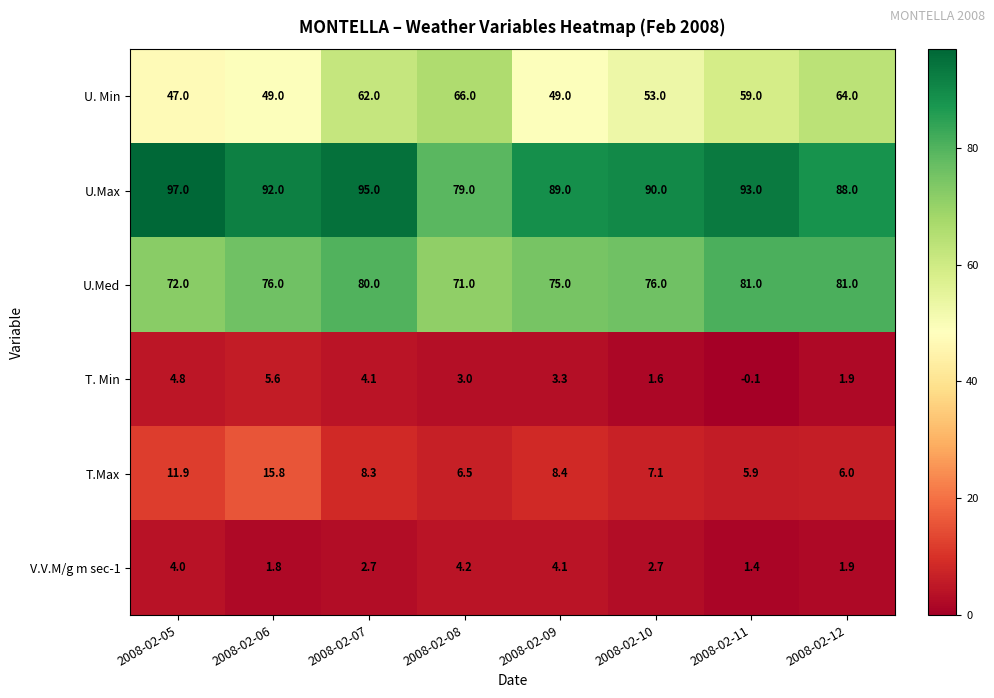

What is the maximum value shown in the chart?

97.0